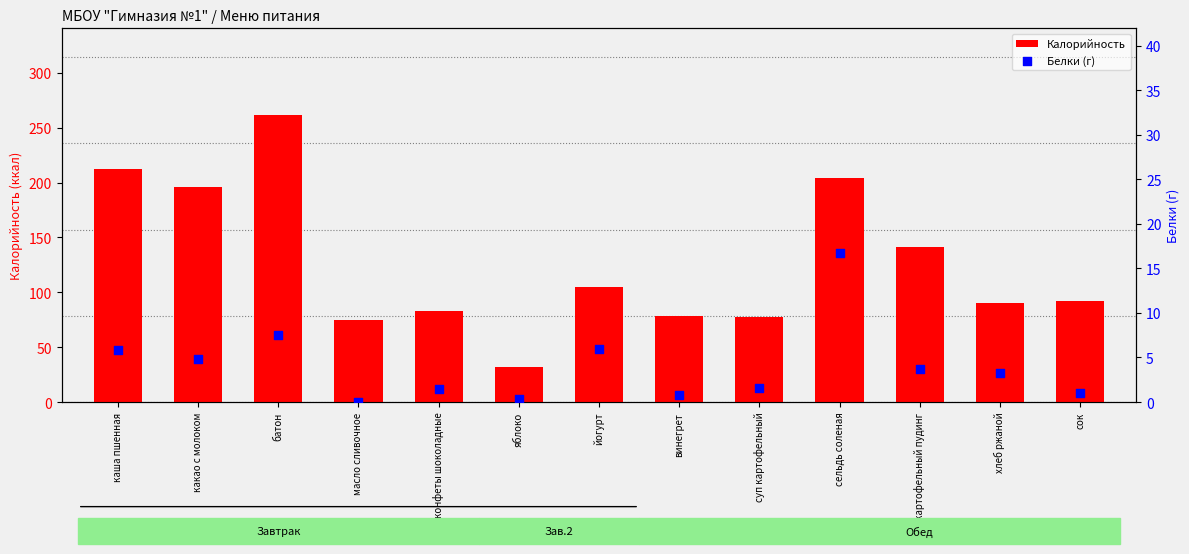

What are all the series names shown in the legend?

Калорийность, Белки (г)